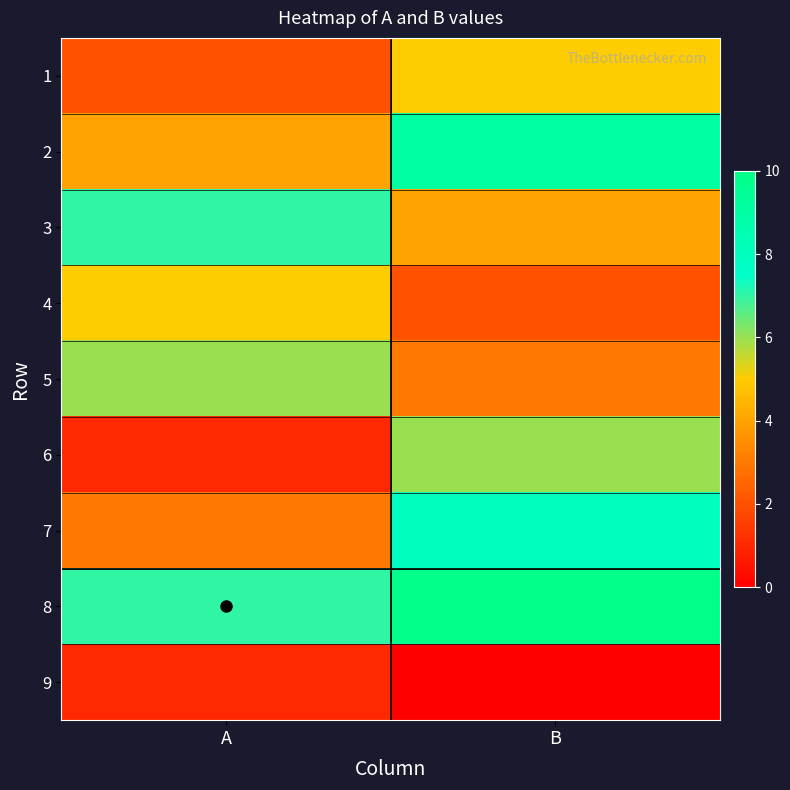

What is the spread (max minus min) of values at B?

10